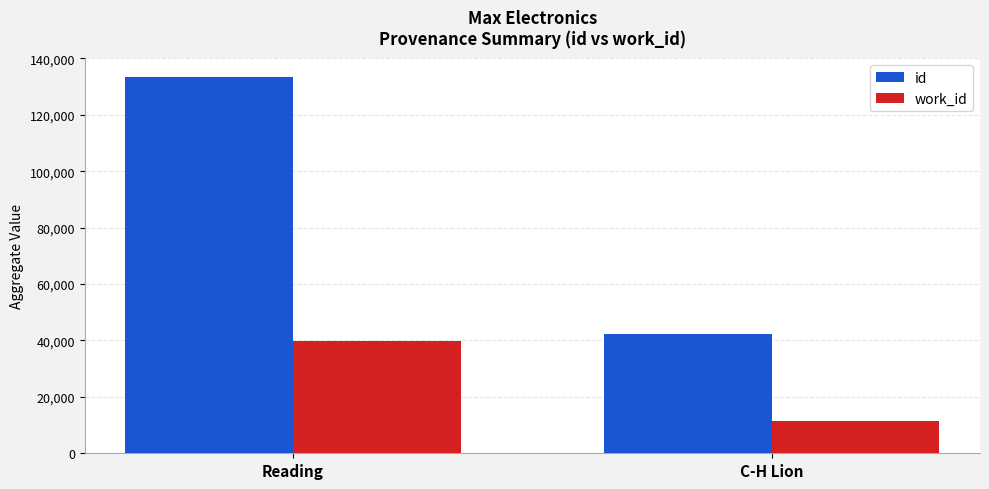

Are the bars horizontal?

No